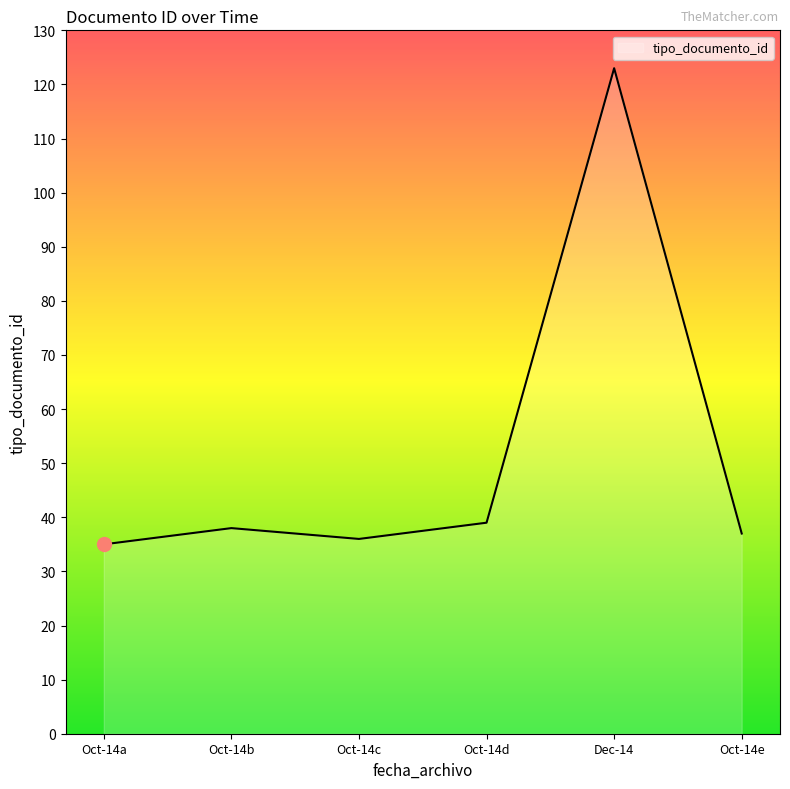

Reading left to right, transcribe all the data shown in this chart.

35	38	36	39	123	37